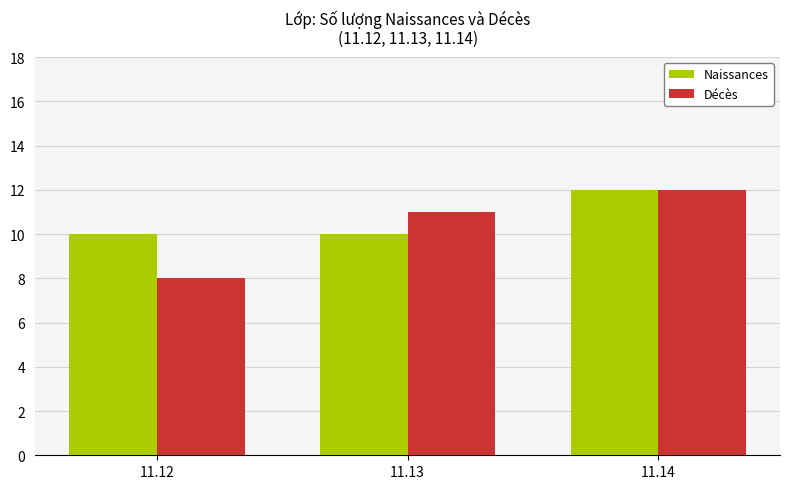

What is the sum of all Naissances values?

32